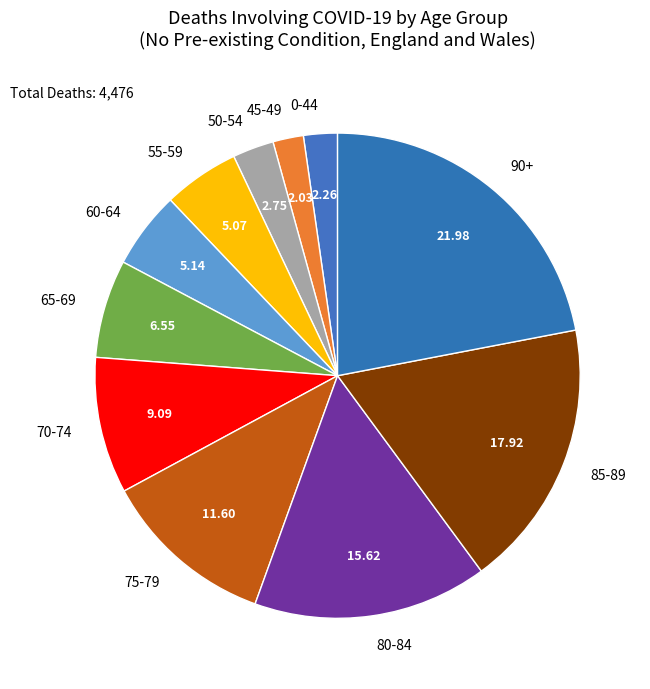

Approximately how many times larger is the value at 85-89 compared to 65-69?

2.7